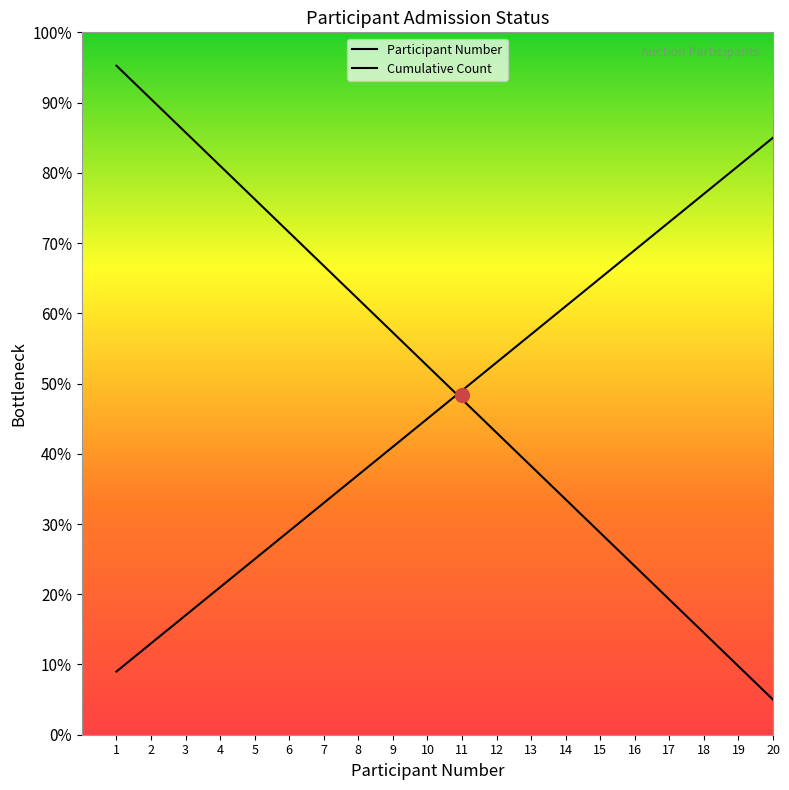

Is this an area chart (filled region under the line)?

No